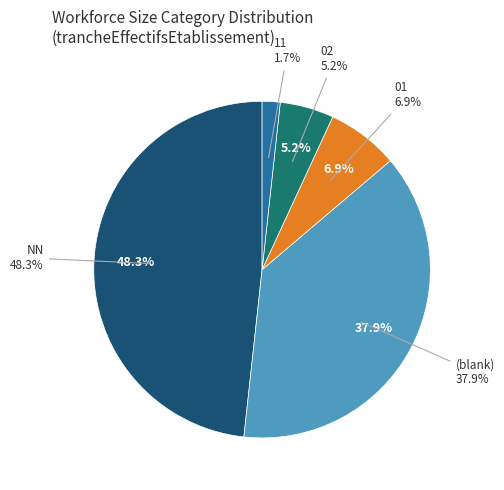

Which slice is the largest?

NN